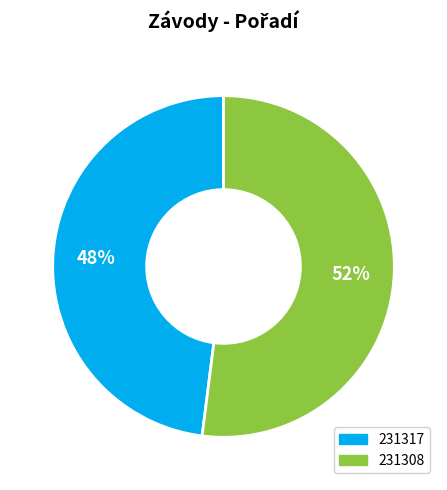

To the nearest percent, what percentage of the pie is 231308?

52%